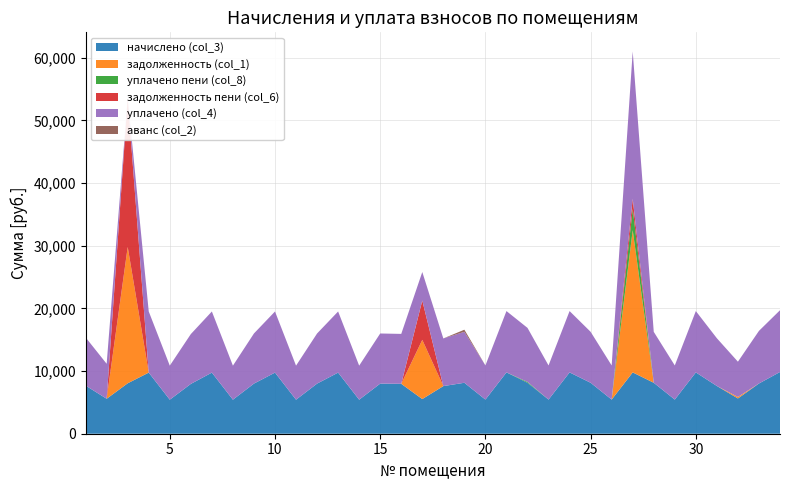

Reading left to right, what are all the values shown in this chart?

начислено (col_3): 7683.8	5580.7	8048.2	9753.8	5431.7	7948.8	9753.8	5431.7	7998.7	9754.1	5431.7	7998.5	9754.1	5431.7	7998.5	7965.4	5531.0	7601.0	8131.0	5448.2	9787.0	8131.0	5448.2	9787.0	8131.0	5448.2	9787.0	8131.0	5448.2	9787.0	7617.6	5630.4	8015.0	9853.2
задолженность (col_1): 0.0	0.0	21753.4	0.0	0.0	0.0	0.0	0.0	0.0	0.0	0.0	0.0	0.0	0.0	0.0	0.0	9446.2	0.0	0.0	0.0	0.0	0.0	0.0	0.0	0.0	0.0	22694.4	0.0	0.0	0.0	0.0	234.6	0.0	0.0
уплачено пени (col_8): 0.0	0.0	0.0	0.0	0.0	1.7	0.0	0.0	2.5	0.0	0.0	0.0	0.0	0.0	0.0	0.0	0.0	0.0	0.0	0.0	0.0	134.5	0.0	0.0	0.0	0.0	3381.9	0.0	0.0	0.0	0.0	0.0	0.0	0.0
задолженность пени (col_6): 0.0	0.0	23765.4	0.0	0.0	0.0	0.0	0.0	0.0	0.0	0.0	0.0	0.0	0.0	0.0	0.0	6280.6	0.0	0.0	0.0	0.0	0.0	0.0	0.0	0.0	0.0	1631.2	0.0	0.0	0.0	0.0	0.0	0.0	0.0
уплачено (col_4): 7683.8	5580.7	0.0	9753.8	5431.7	7948.8	9753.8	5431.7	7998.7	9754.1	5431.7	7998.5	9754.1	5431.7	7998.5	7965.4	4548.3	7601.0	8131.0	5448.2	9787.0	8624.4	5448.2	9787.0	8131.0	5448.2	23510.0	8131.0	5448.2	9787.0	7617.6	5630.4	8396.8	9853.2
аванс (col_2): 0.0	0.0	0.0	0.0	0.0	0.0	0.0	0.0	0.0	0.0	0.0	0.0	0.0	0.0	0.0	0.0	0.0	0.0	338.8	0.0	0.0	0.0	0.0	0.0	0.0	0.0	0.0	0.0	0.0	0.0	0.0	0.0	0.0	0.0